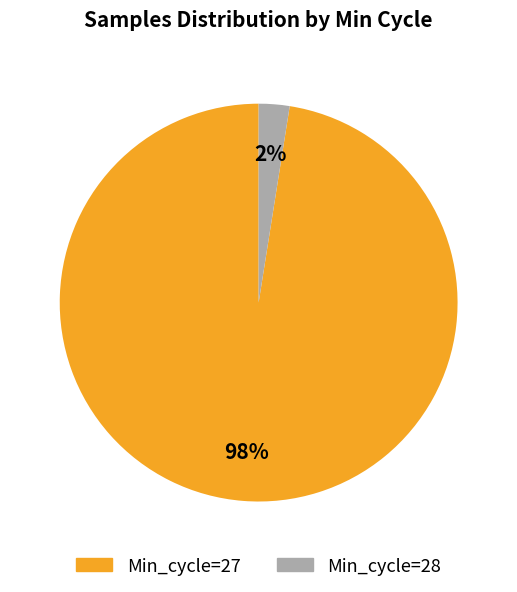

What is the ratio of the value at Min_cycle=28 to the value at Min_cycle=27?

0.0